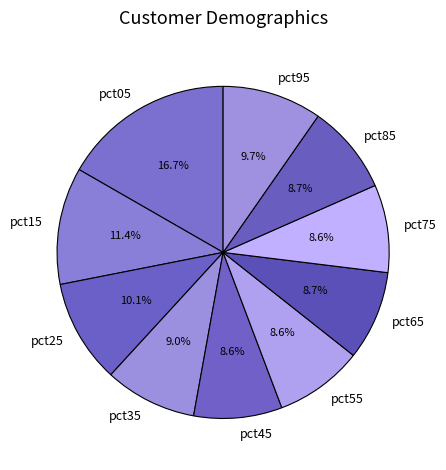

Approximately how many times larger is the value at pct75 compared to pct15?

0.8